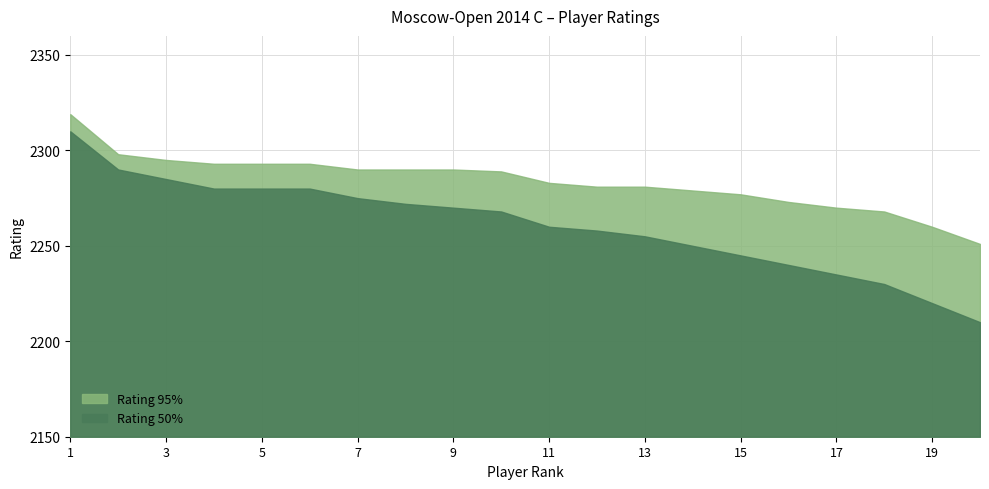

What is the approximate value of Rating 95% at 14, to the nearest 10?

2280